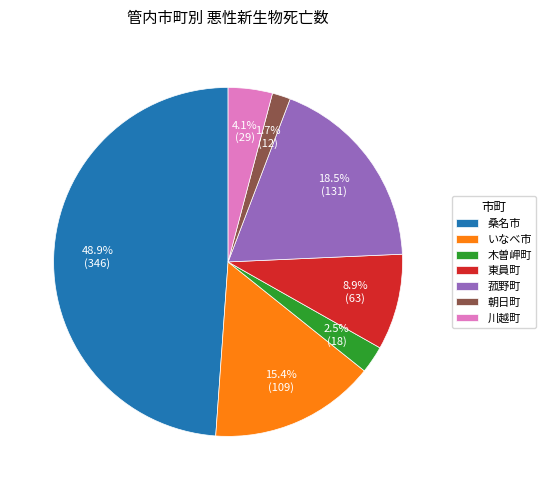

What is the smallest slice in the pie chart?

朝日町